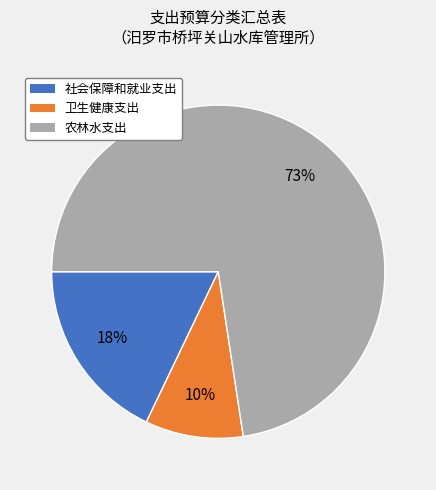

Combined, do 农林水支出 and 社会保障和就业支出 account for over 50%?

Yes